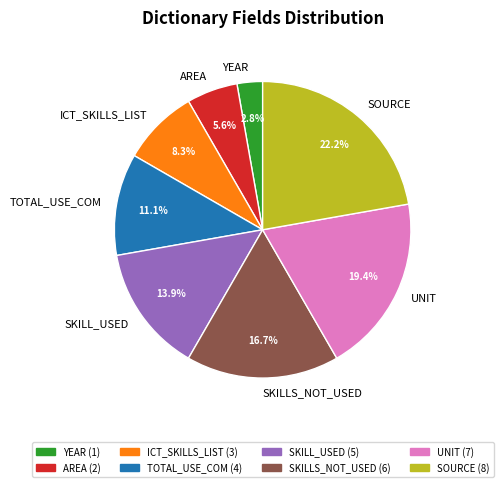

Which slice is the smallest?

YEAR